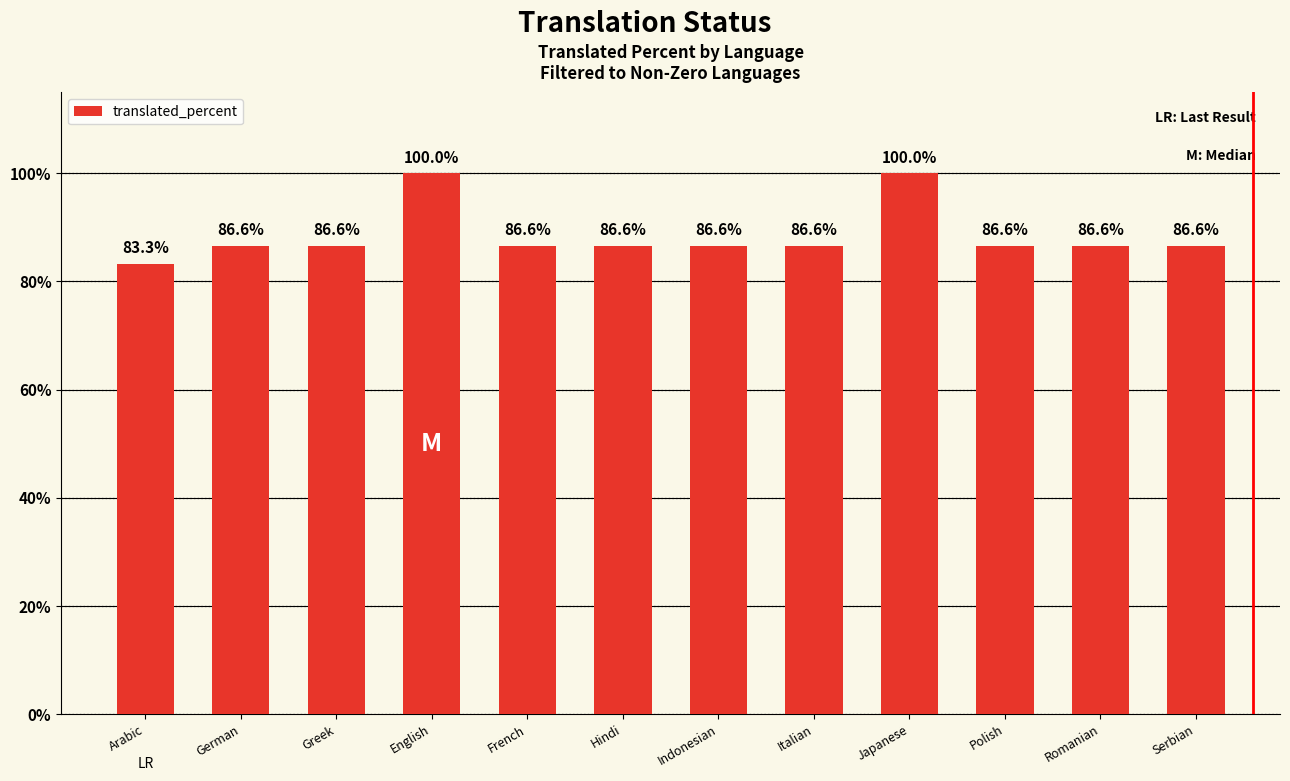

Reading right to left, extract all data points from this chart.

Serbian=86.6	Romanian=86.6	Polish=86.6	Japanese=100.0	Italian=86.6	Indonesian=86.6	Hindi=86.6	French=86.6	English=100.0	Greek=86.6	German=86.6	Arabic=83.3